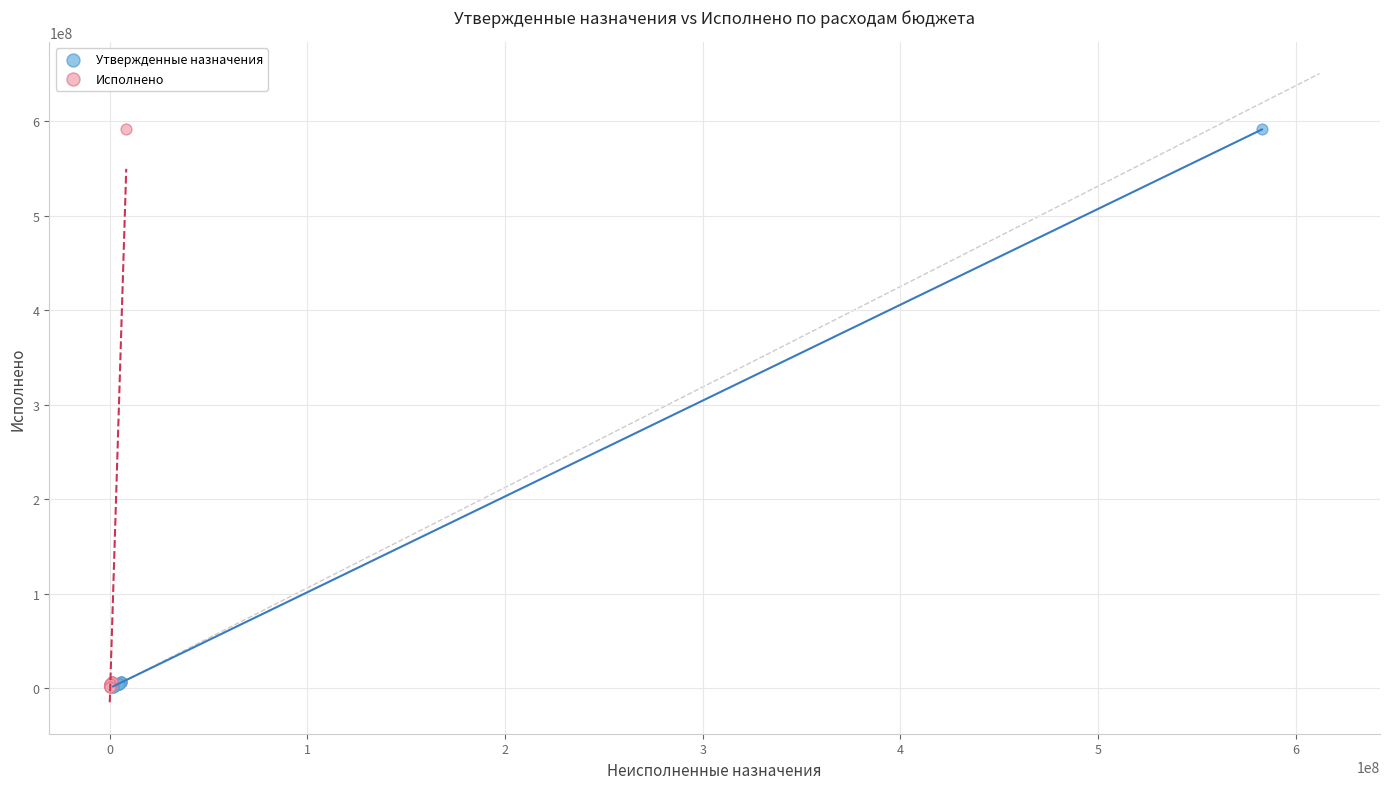

What are all the series names shown in the legend?

Утвержденные назначения, Исполнено